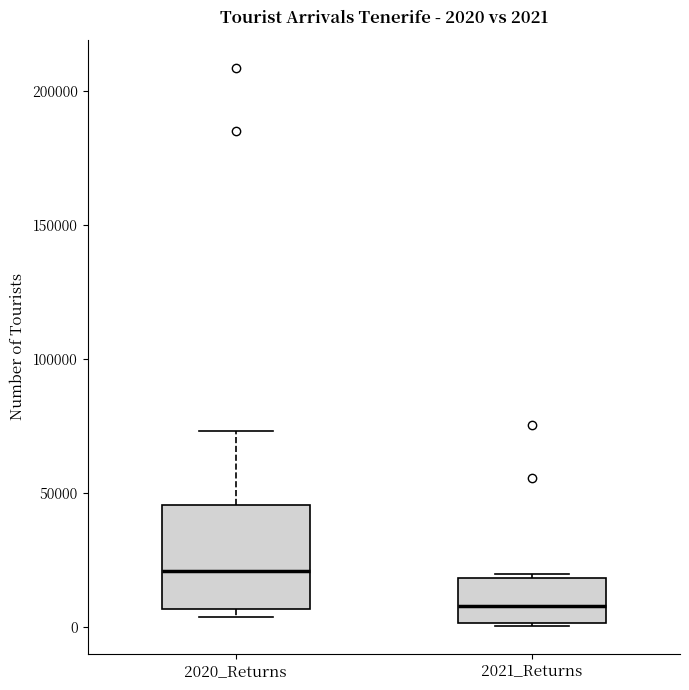

Which box has the highest median line?

2020_Returns